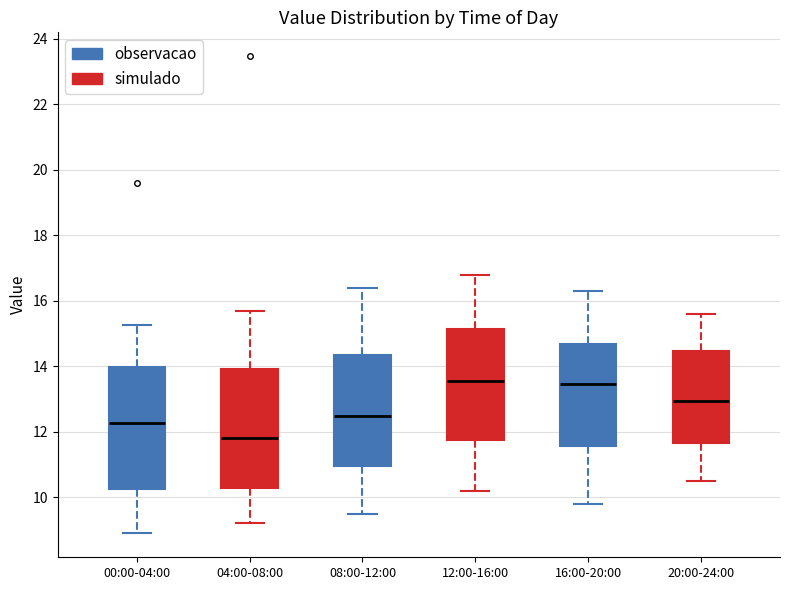

Which box's median line is the lowest?

04:00-08:00